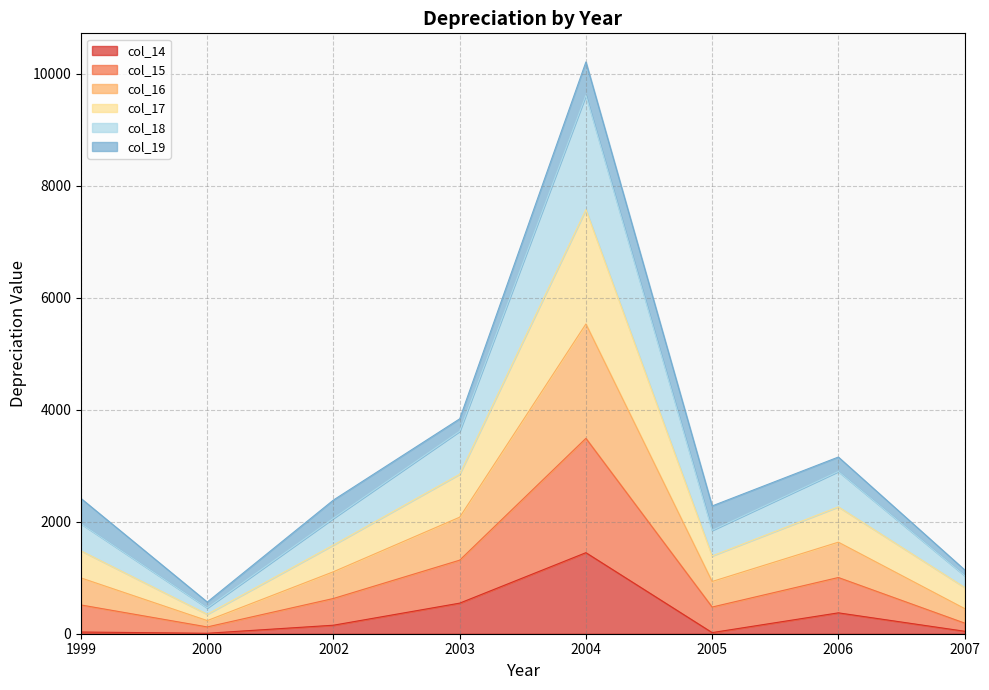

Which series has the largest total across all categories?

col_15